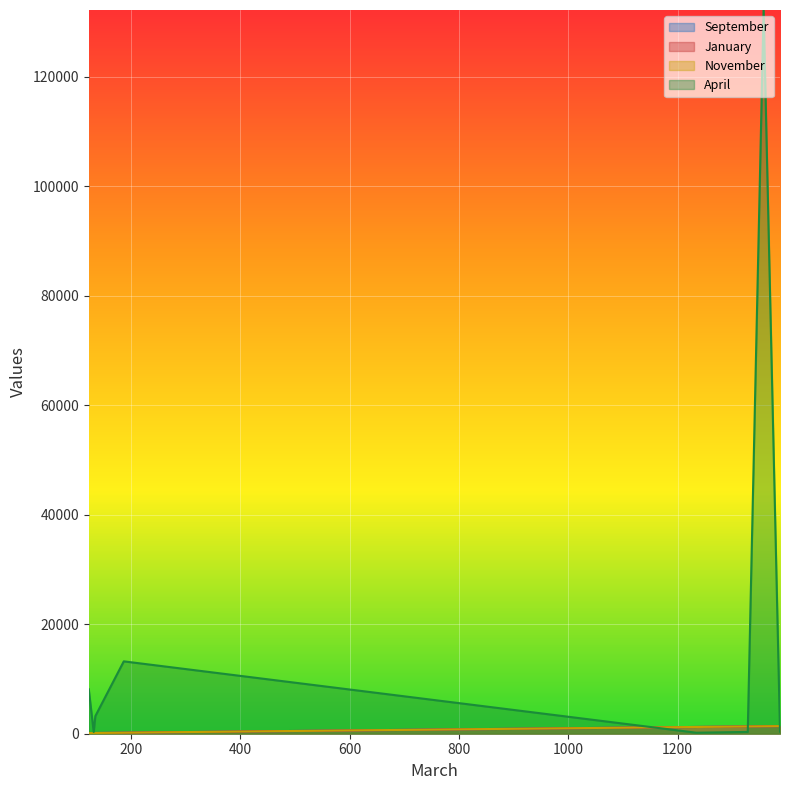

Reading left to right, extract all data points from this chart.

September: 123=123	1234=1234	1387=1387	135=135	187=187	1357=1357	132=132	1328=1328
January: 123=123	1234=1234	1387=1387	135=135	187=187	1357=1357	132=132	1328=1328
November: 123=123	1234=1234	1387=1387	135=135	187=187	1357=1357	132=132	1328=1328
April: 123=8113	1234=184	1387=387	135=3218	187=13218	1357=132187	132=318	1328=328